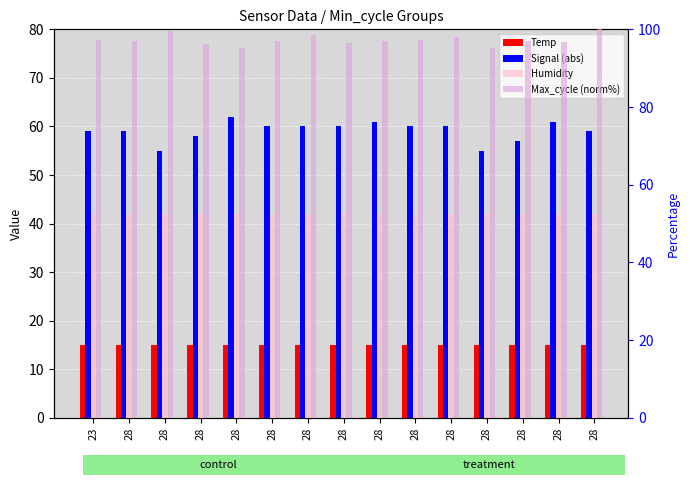

Where does the Signal (abs) series first go above 60?

28